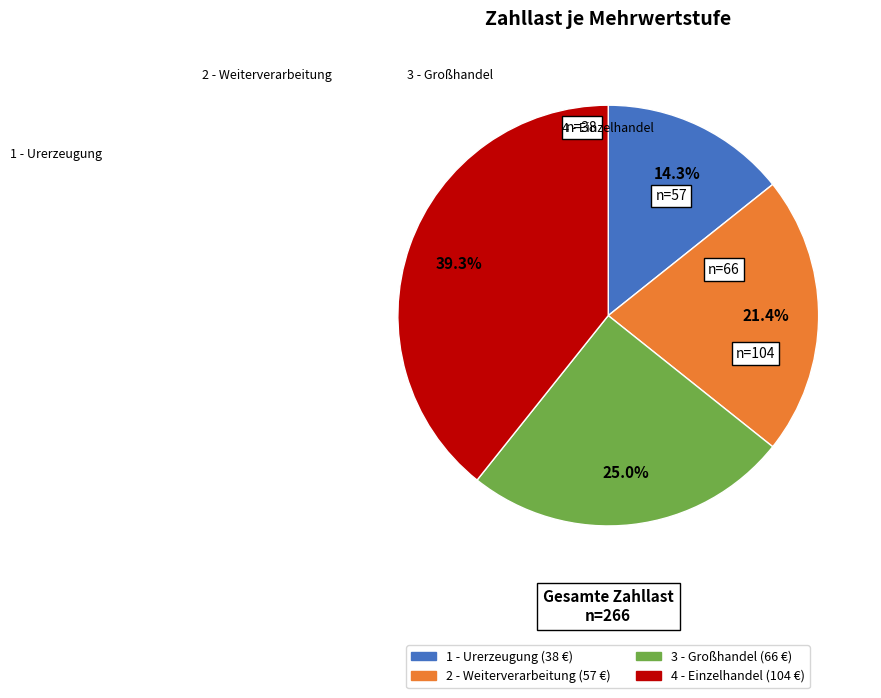

What is the total percentage of 1 - Urerzeugung and 2 - Weiterverarbeitung?

35.7%